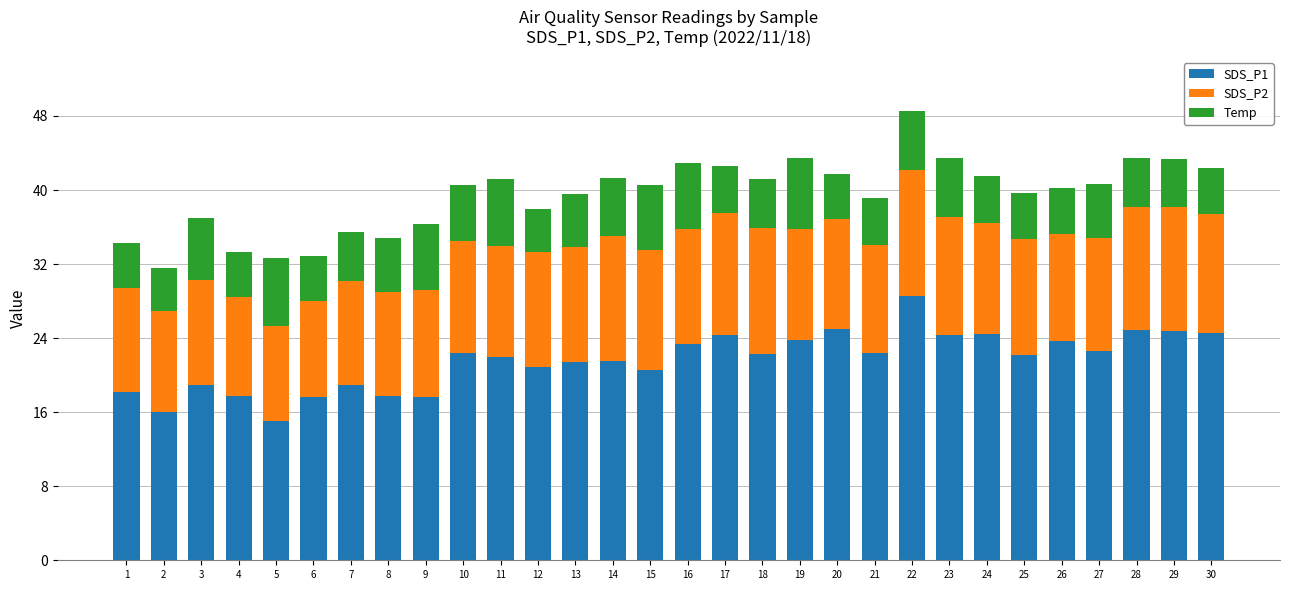

What is the sum of the SDS_P1 values at 24 and 25?

46.7